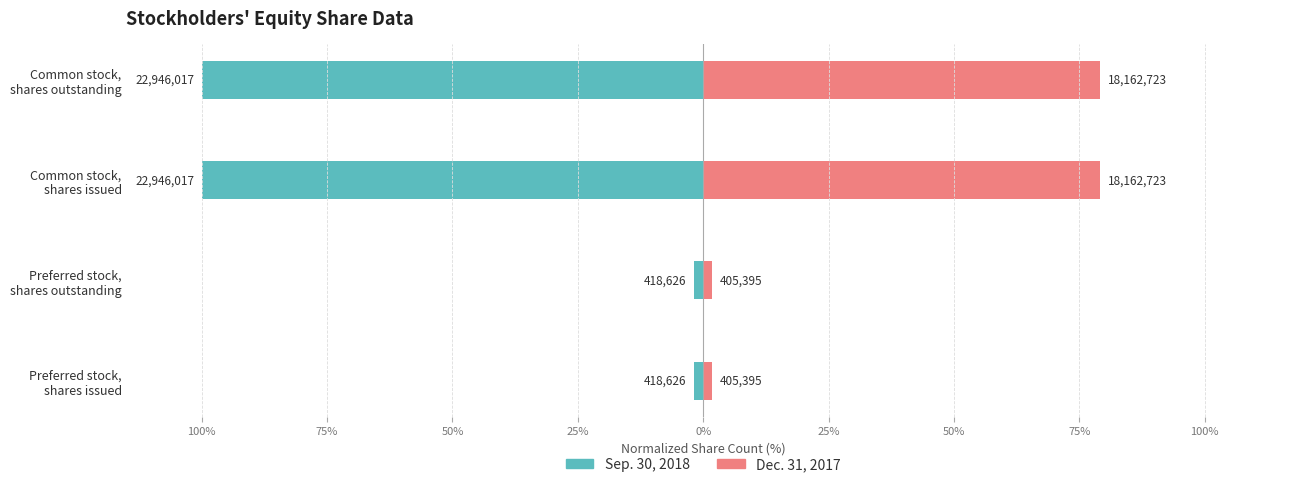

What is the value of the Sep. 30, 2018 bar at the 4th from the left?

-100.0